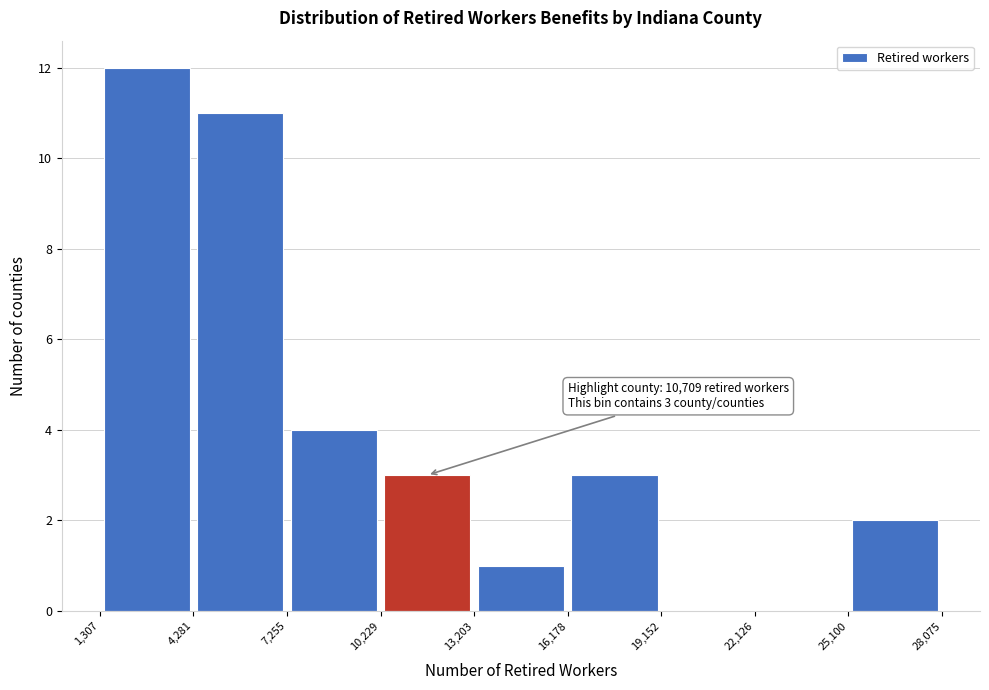

Which range on the x-axis has the tallest bar?

1,307 to 4,281